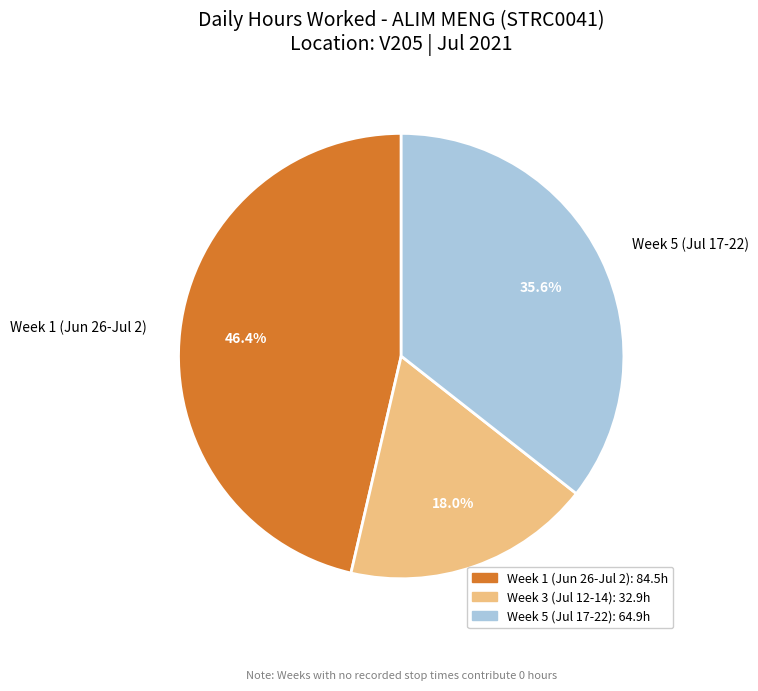

Is there any slice that represents more than half of the pie?

No